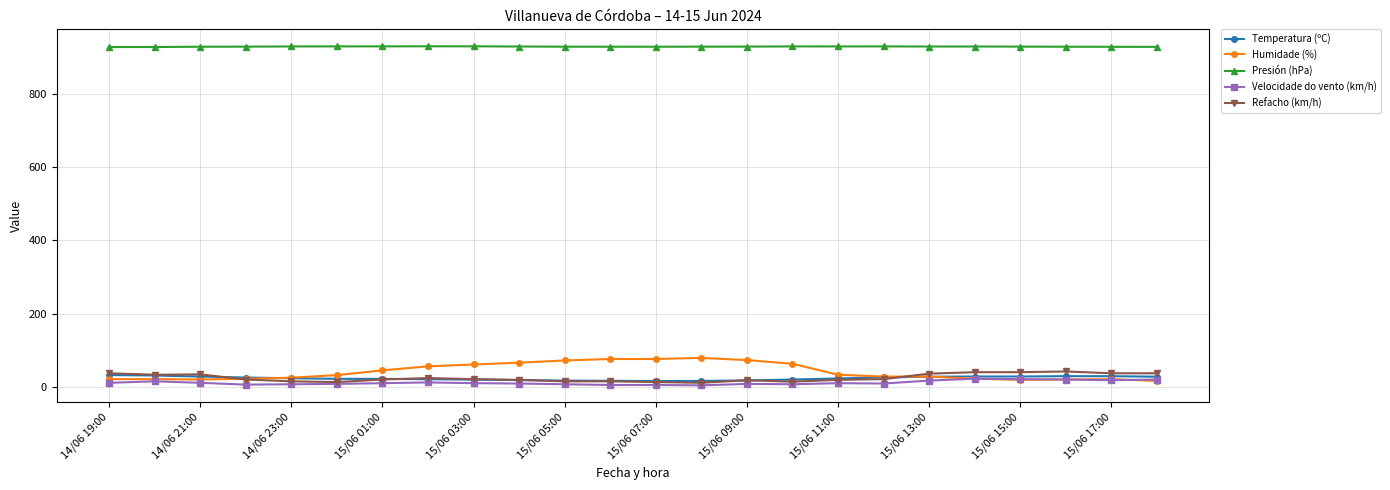

Which series has the largest total across all categories?

Presión (hPa)